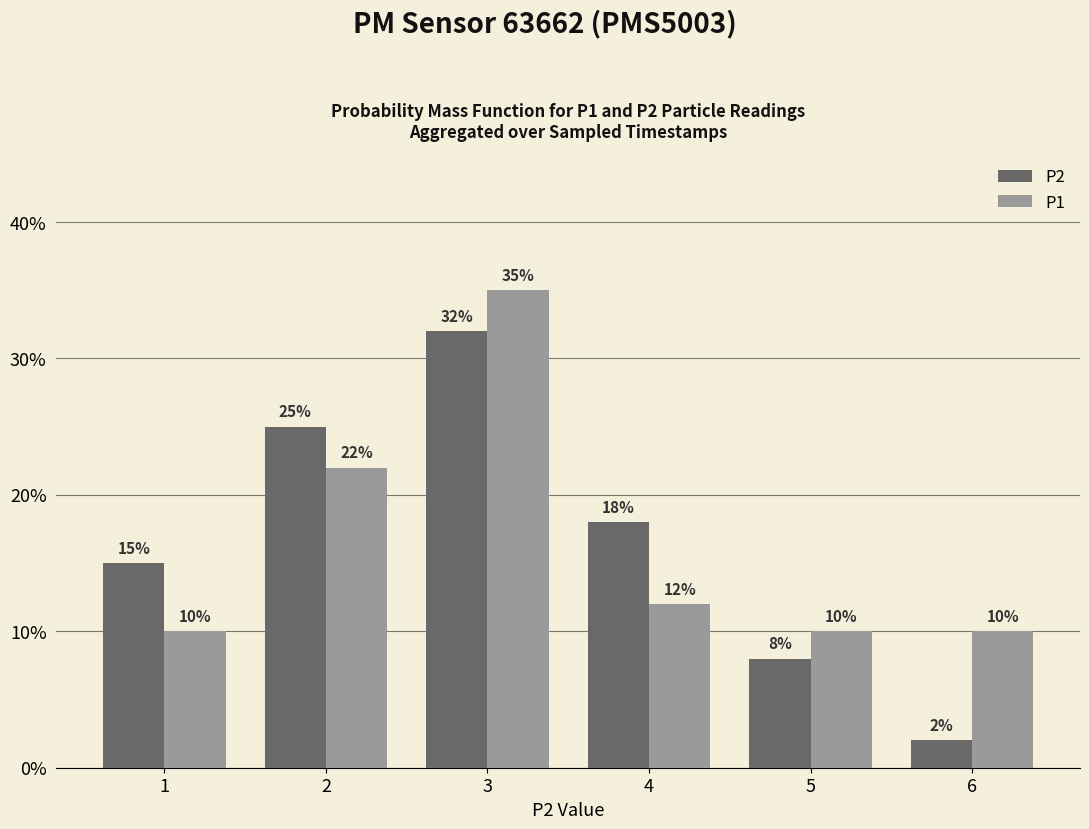

Reading left to right, what are all the values shown in this chart?

P2: 15	25	32	18	8	2
P1: 10	22	35	12	10	10